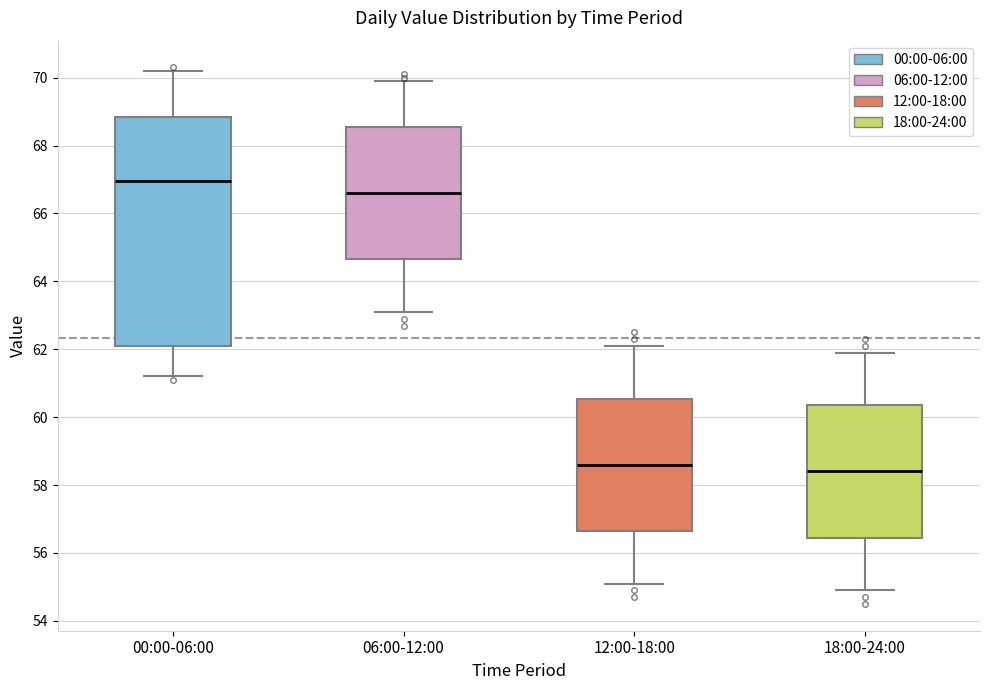

Reading left to right, transcribe this box plot: for each box, give where its median line is, the range the box spans, and where its two whiskers end, as read against the y-axis. The values are not printed on the chart, so give them approximately, as read against the axis.

00:00-06:00: median 67.0, box 62.2 to 68.8, whiskers 61.2 to 70.2
06:00-12:00: median 66.6, box 64.6 to 68.6, whiskers 63.2 to 70.0
12:00-18:00: median 58.6, box 56.6 to 60.6, whiskers 55.2 to 62.2
18:00-24:00: median 58.4, box 56.4 to 60.4, whiskers 55.0 to 62.0